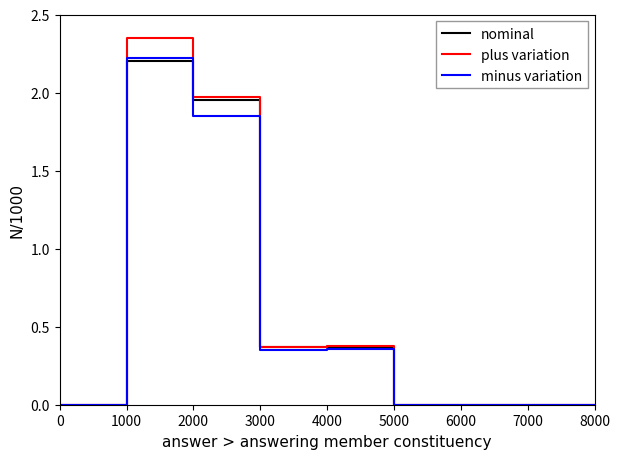

Which series has the largest range (max minus min)?

plus variation